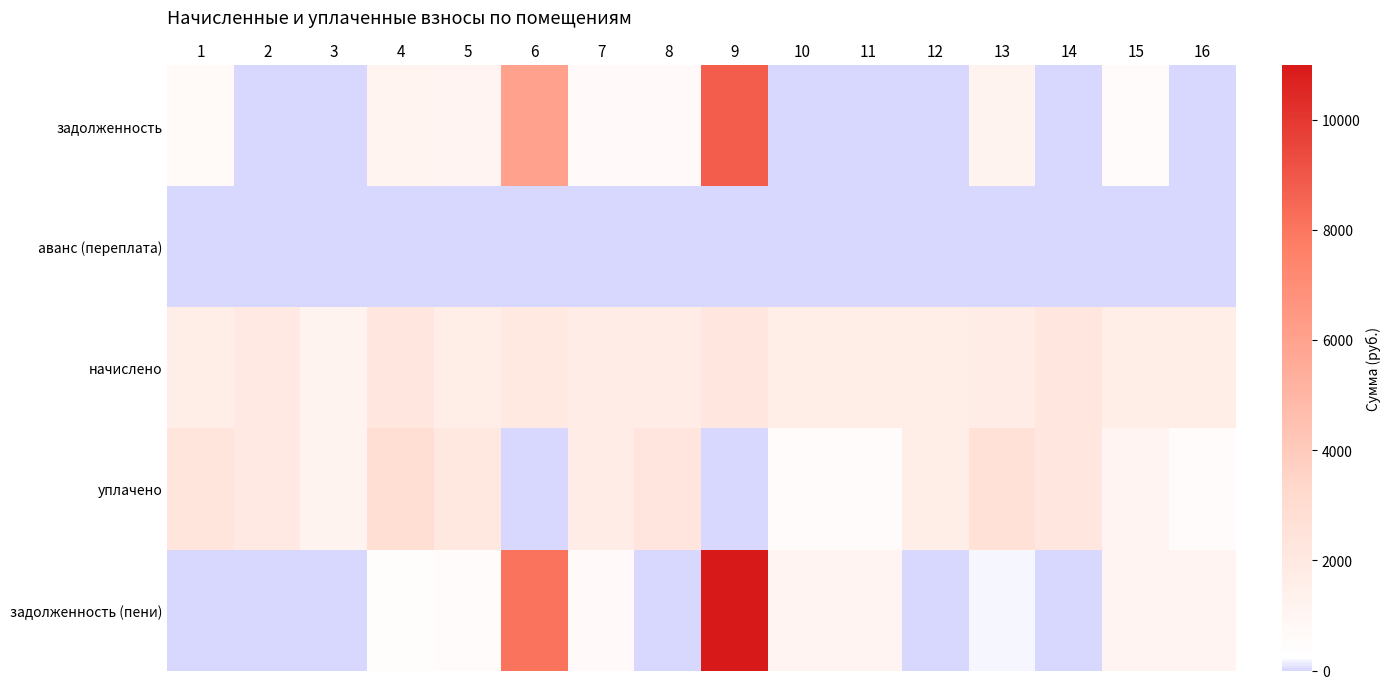

Which series has the widest spread of values?

задолженность (пени)